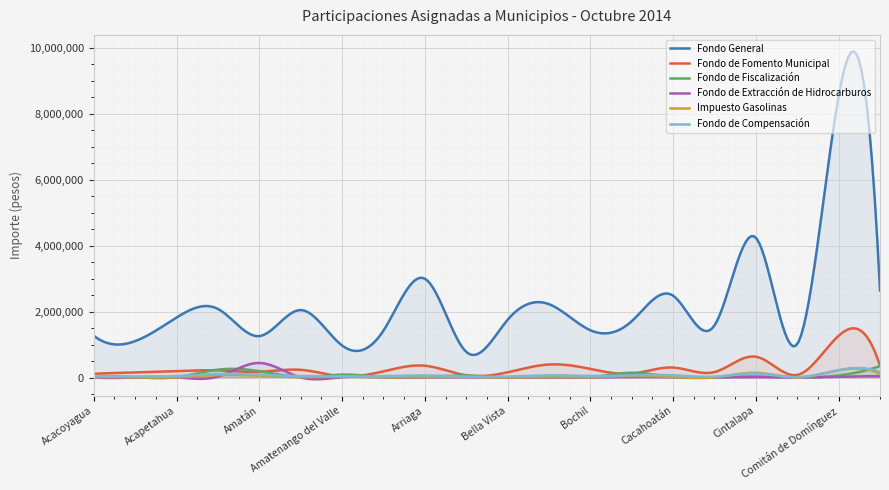

Which series changed the most between Acacoyagua and Amatenango del Valle?

Fondo General